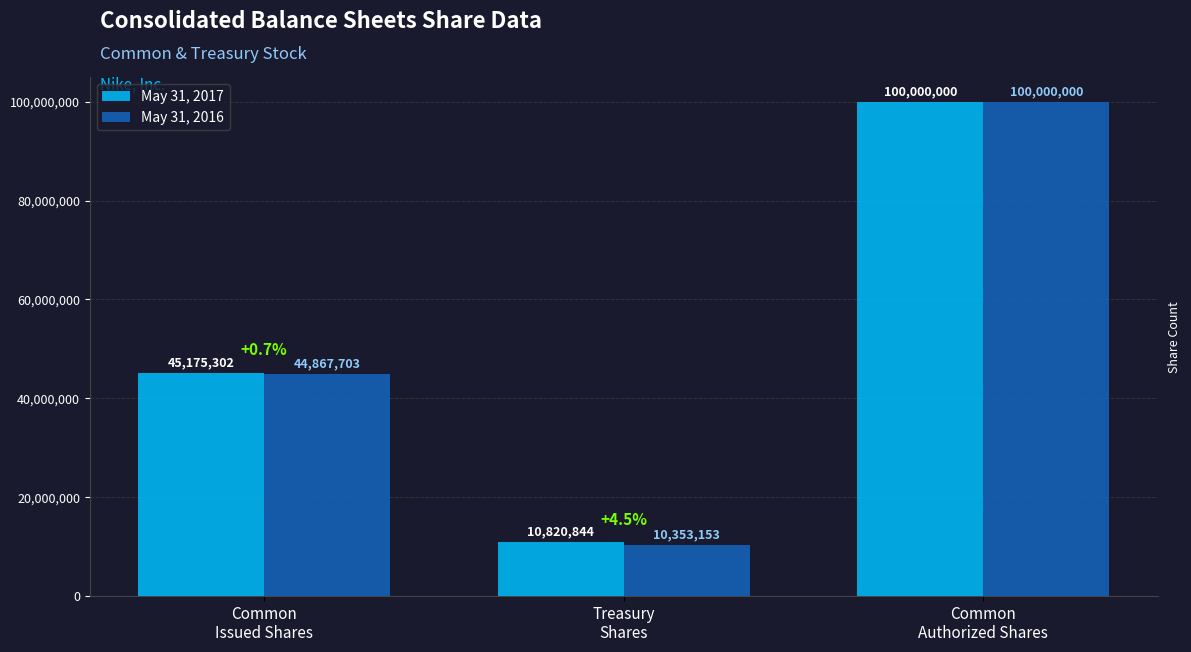

What is the maximum value shown in the chart?

100000000